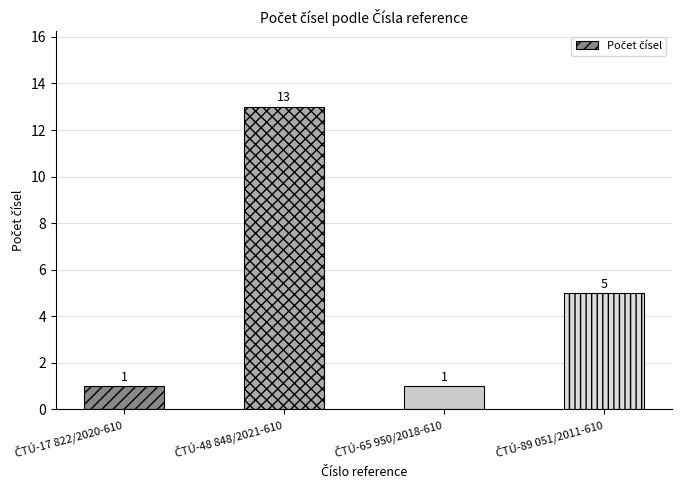

How many values are between 1 and 13?

4